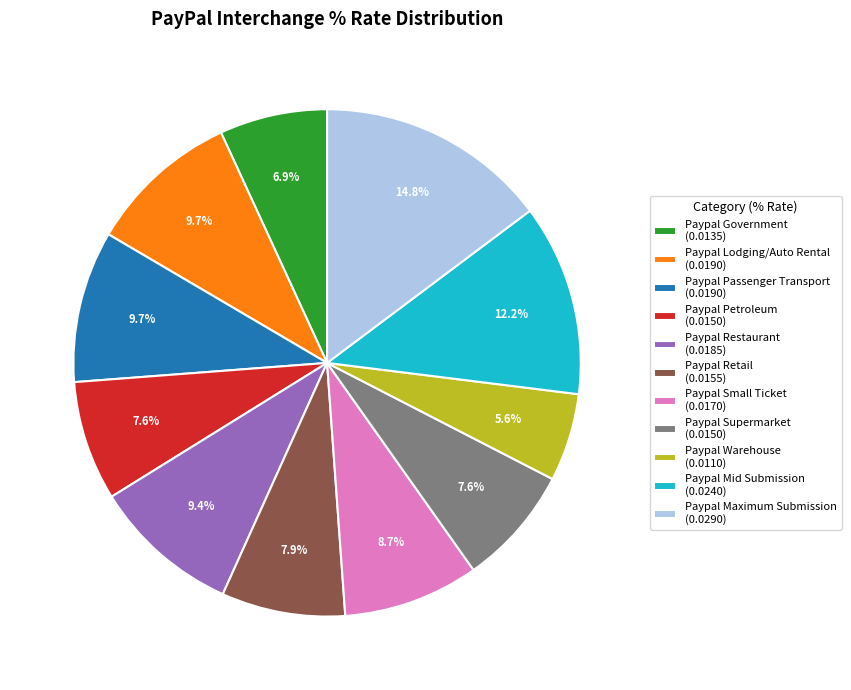

To the nearest percent, what is the difference between the Paypal Warehouse and Paypal Supermarket slice percentages?

2%